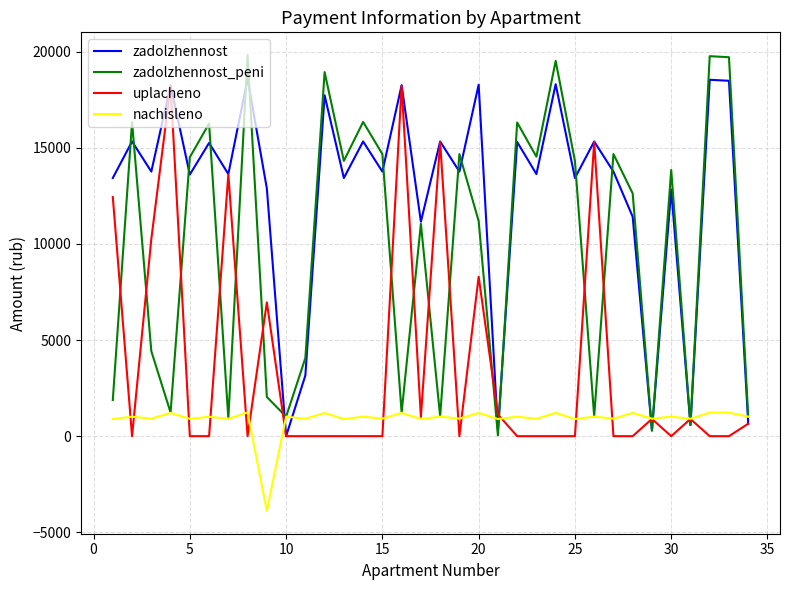

What is the highest value of the uplacheno series?

18236.4